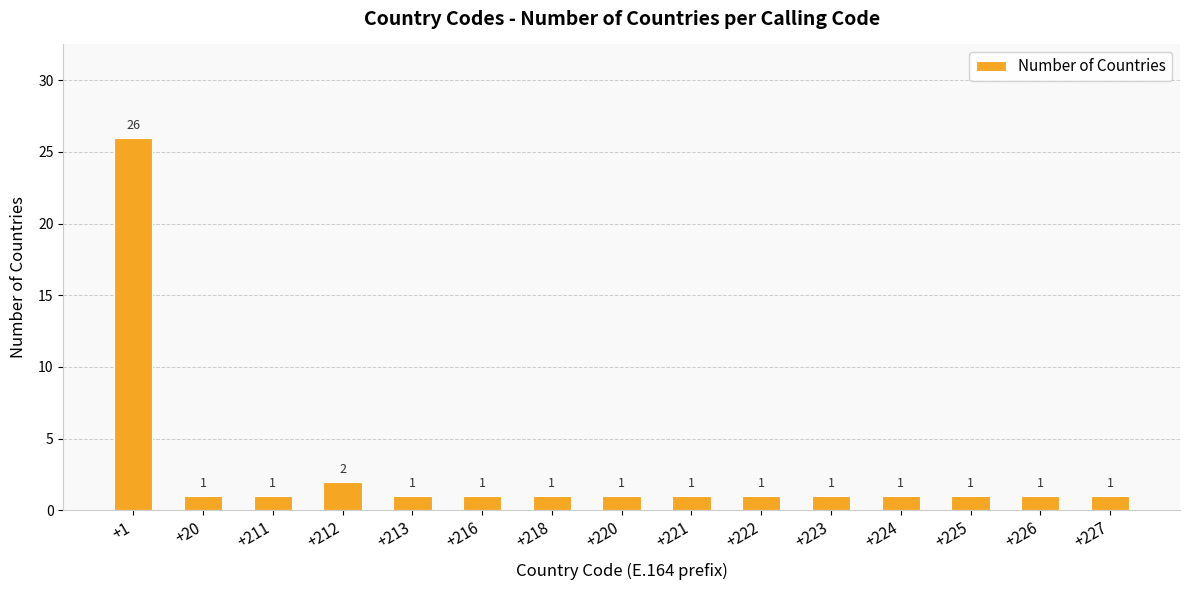

Are the bars horizontal?

No